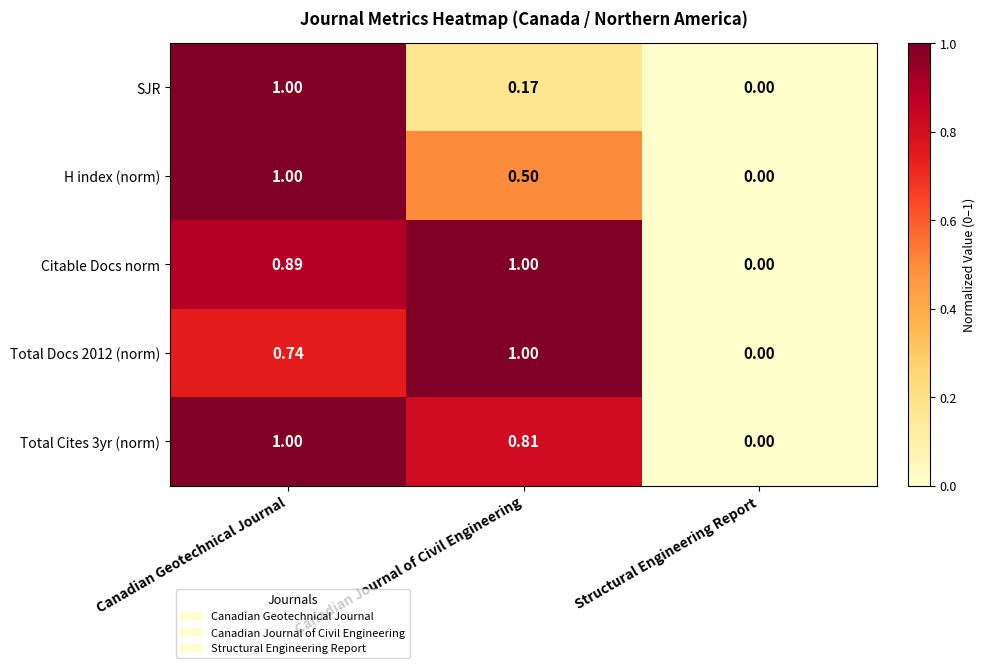

List the labels in order of Citable Docs norm value, smallest first.

Structural Engineering Report, Canadian Geotechnical Journal, Canadian Journal of Civil Engineering